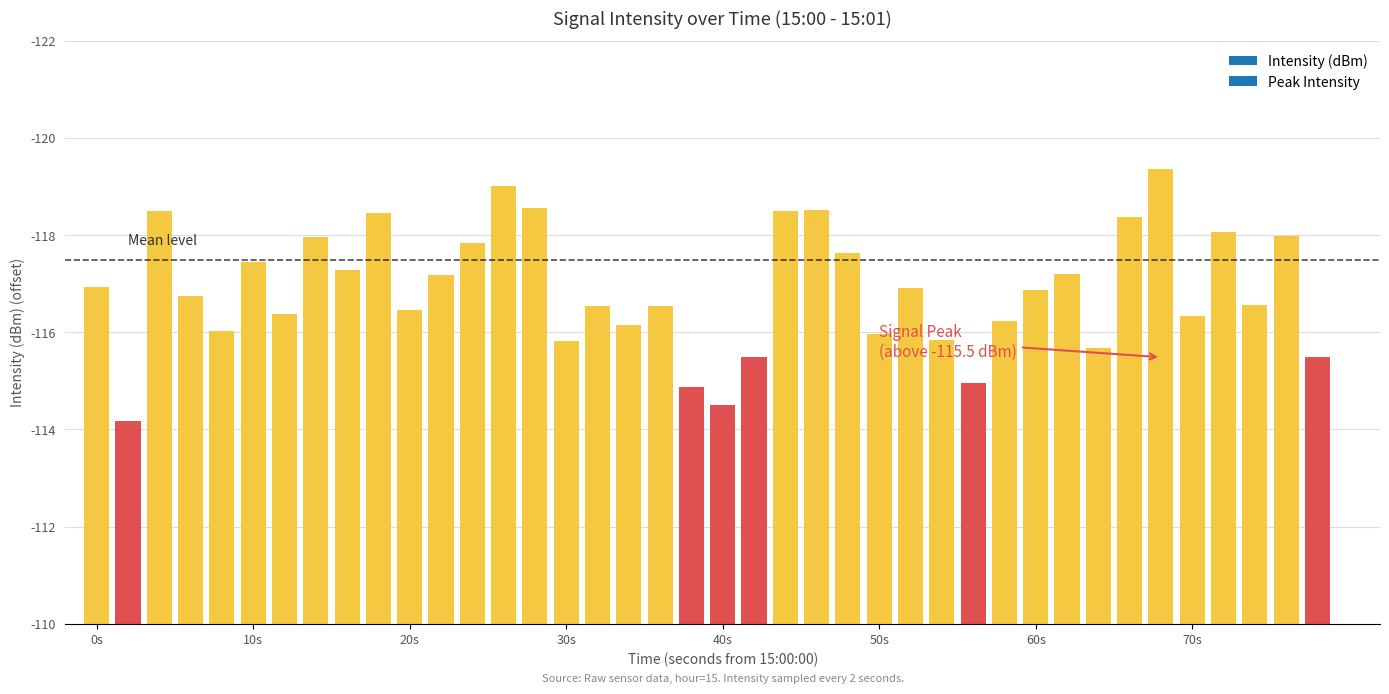

How many categories are shown in the chart?

40